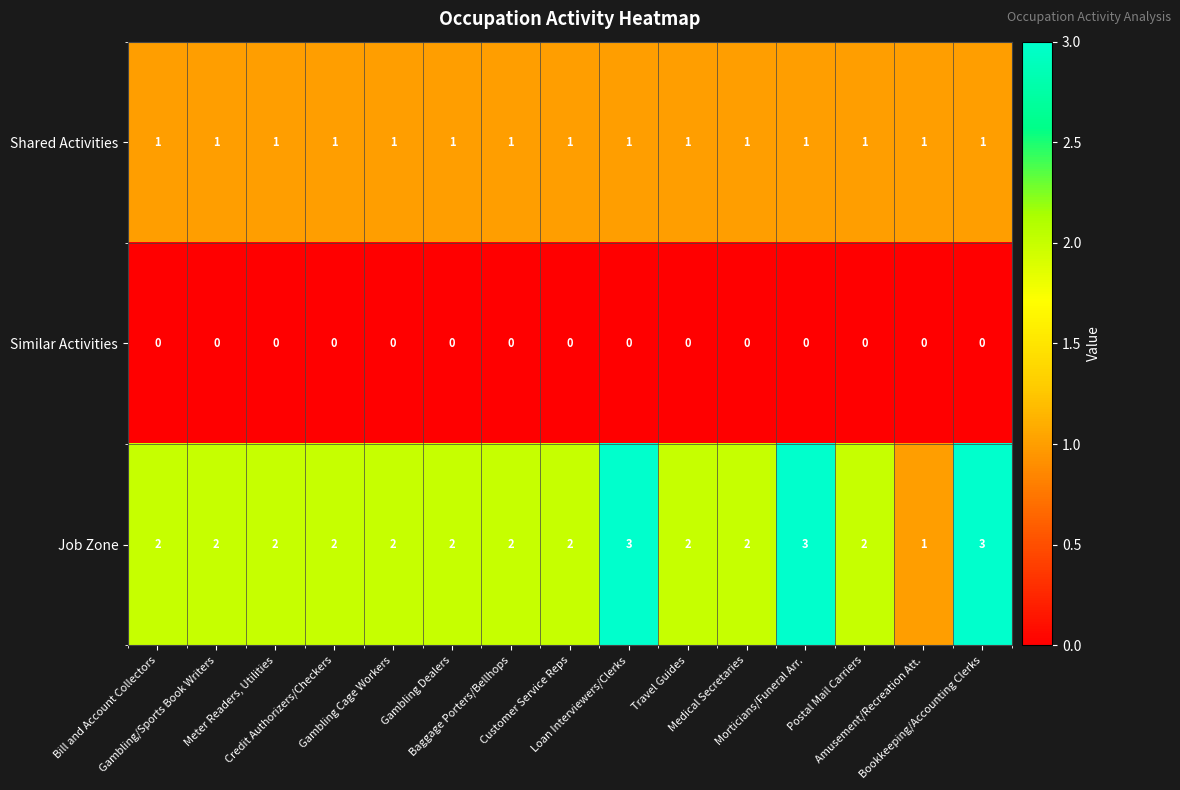

Which series has the widest spread of values?

Job Zone